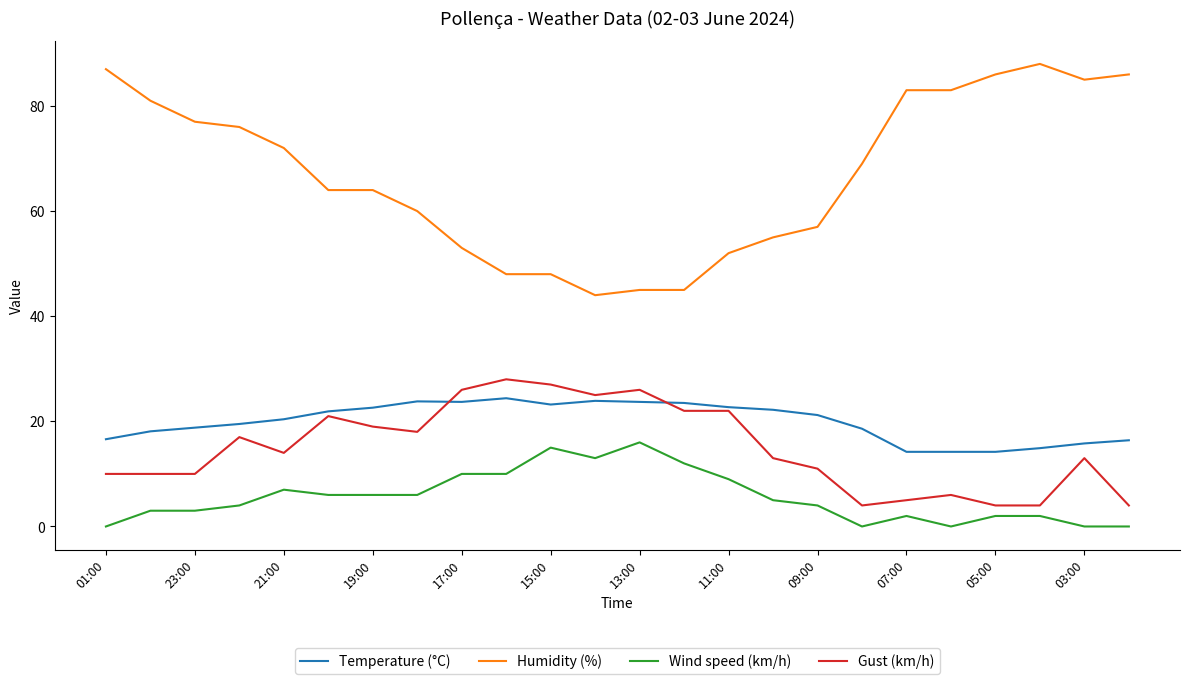

Which series has the largest range (max minus min)?

Humidity (%)